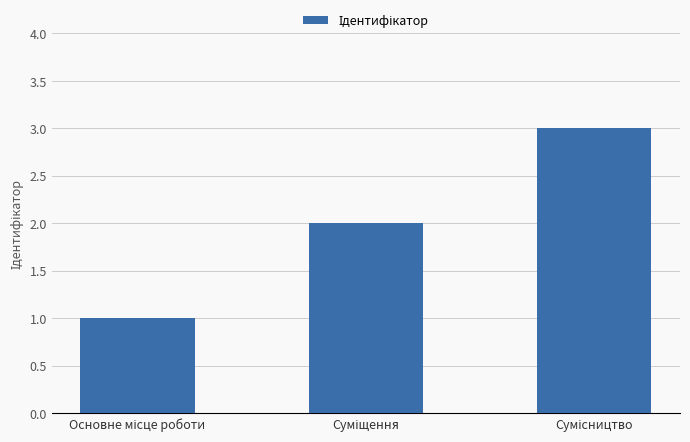

What is the maximum value shown in the chart?

3